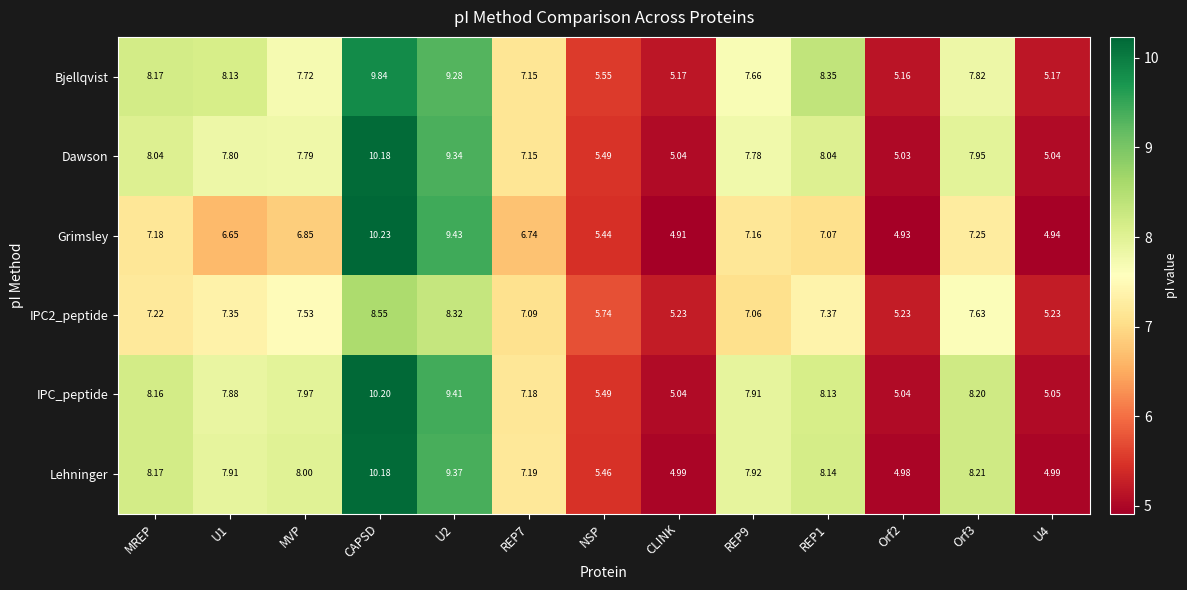

Which series has the widest spread of values?

Grimsley